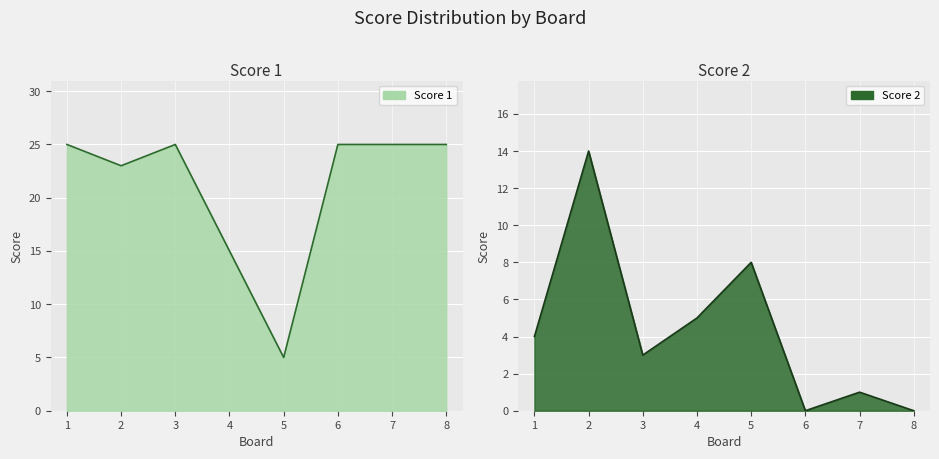

Which series ends up on top after the final intersection of Score 2 line and Score 1 line?

Score 1 line